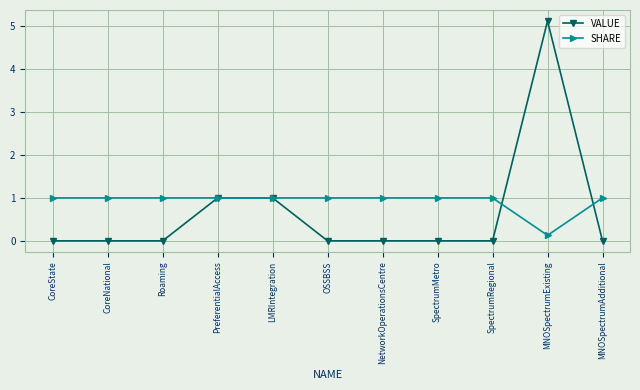

What is the total value across all series at Roaming?

1.0